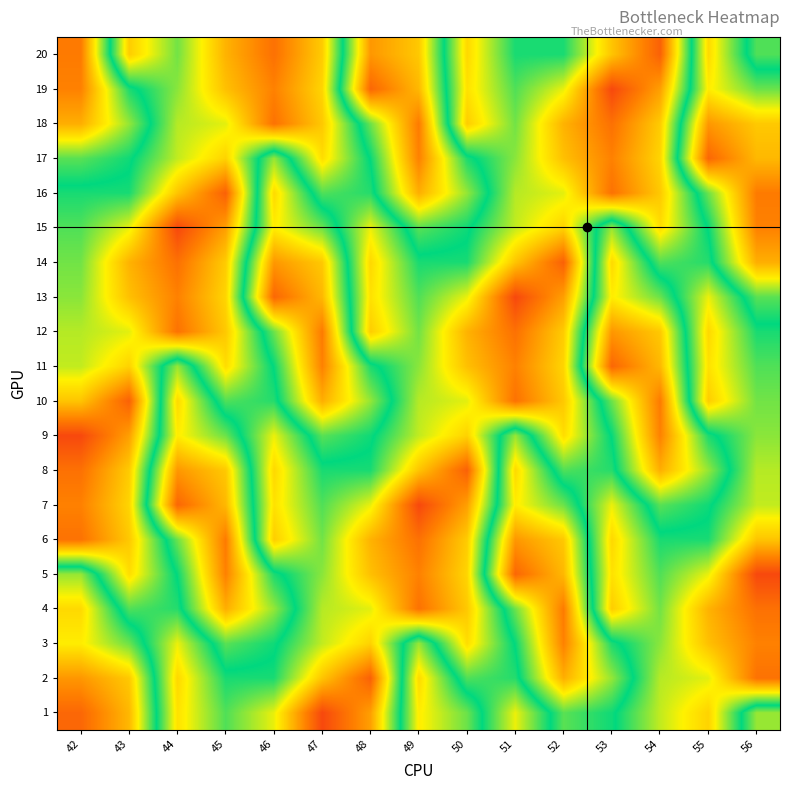

What is the spread (max minus min) of values at 52?

36.1